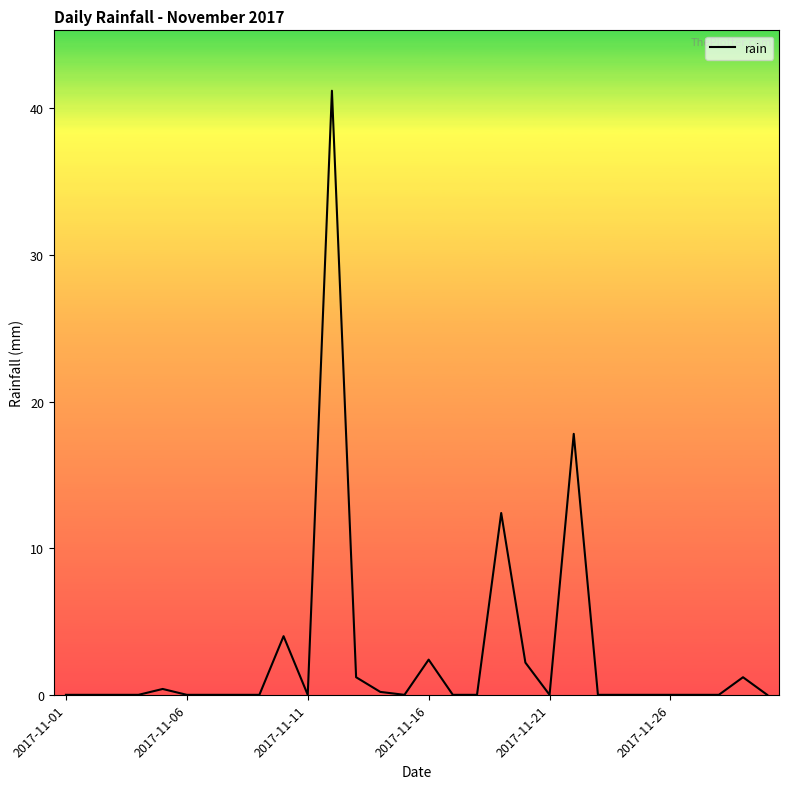

Is this an area chart (filled region under the line)?

No